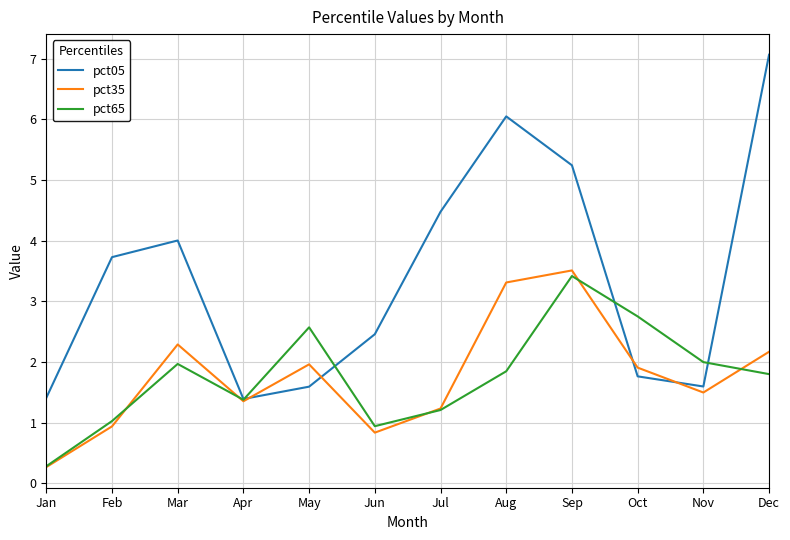

What is the spread (max minus min) of values at Jan?

1.1